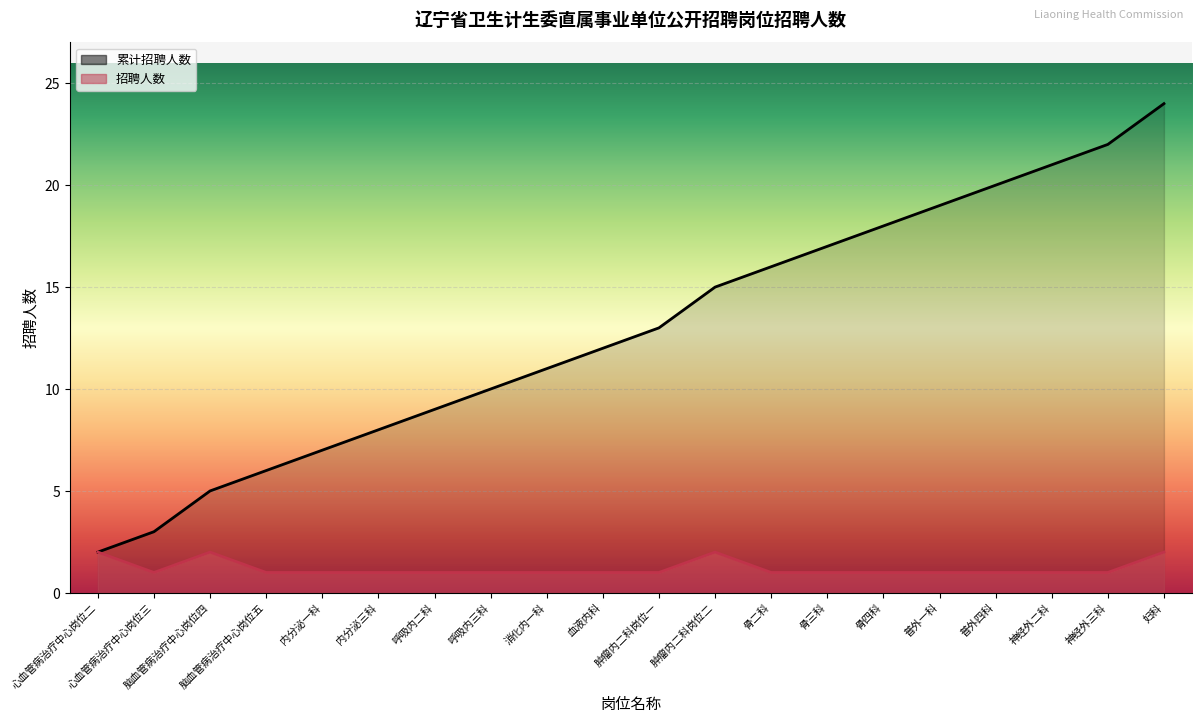

At which category does 招聘人数 reach its first local peak?

脑血管病治疗中心岗位四